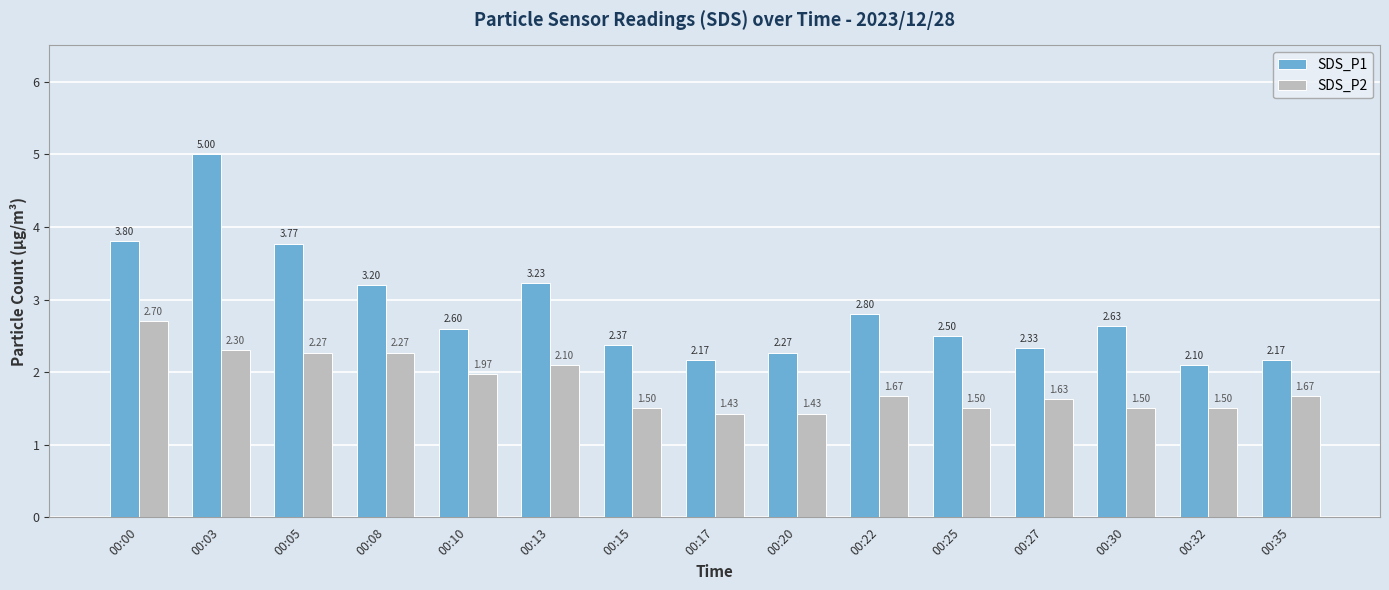

Which series has the largest total across all categories?

SDS_P1